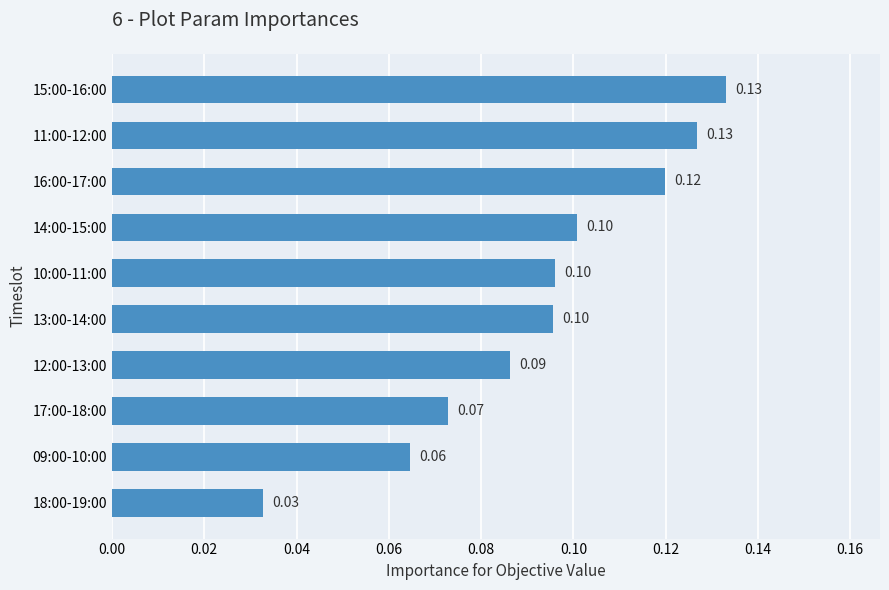

Between 13:00-14:00 and 11:00-12:00, which is larger?

11:00-12:00